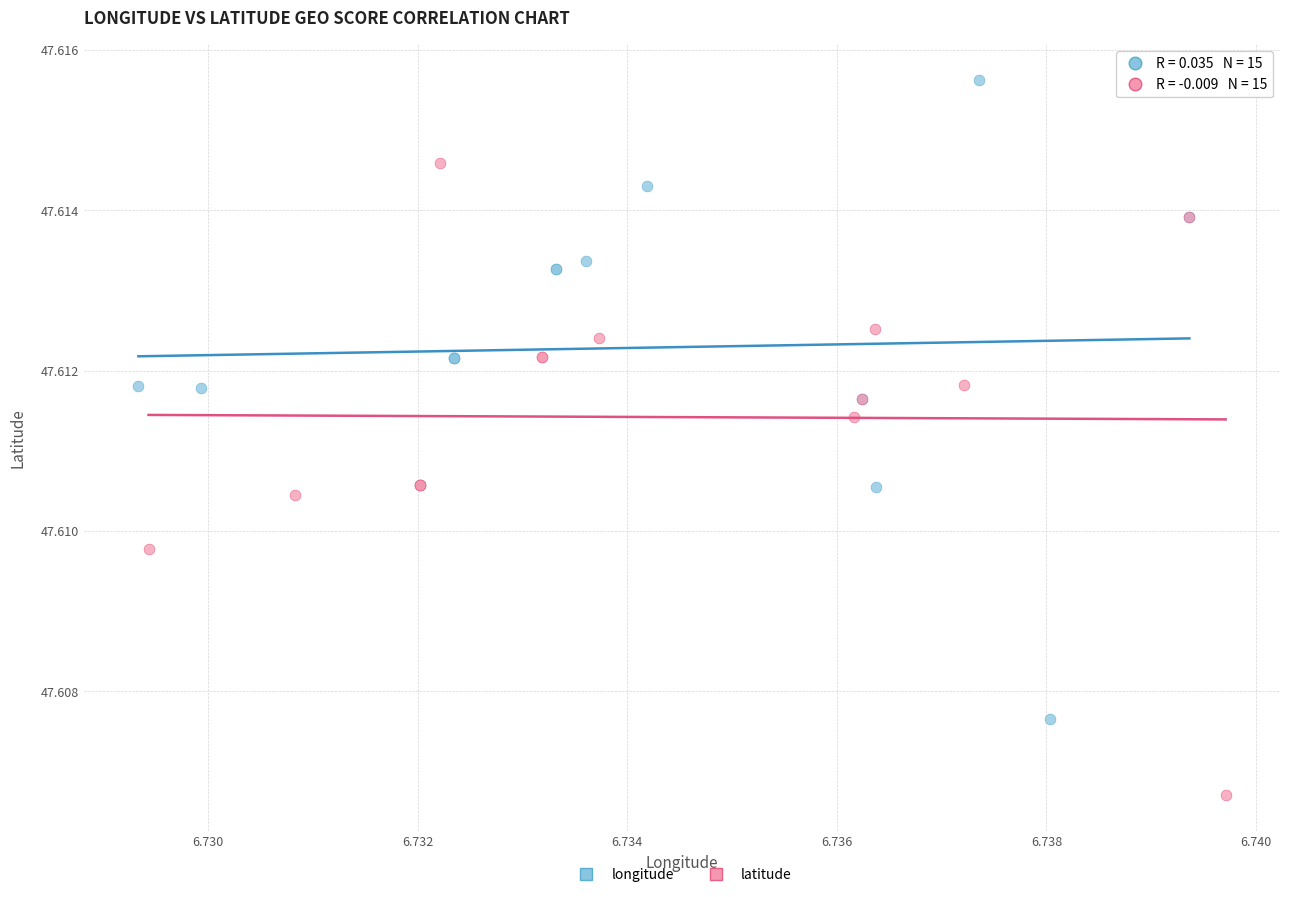

Which series contains the highest Y value?

longitude